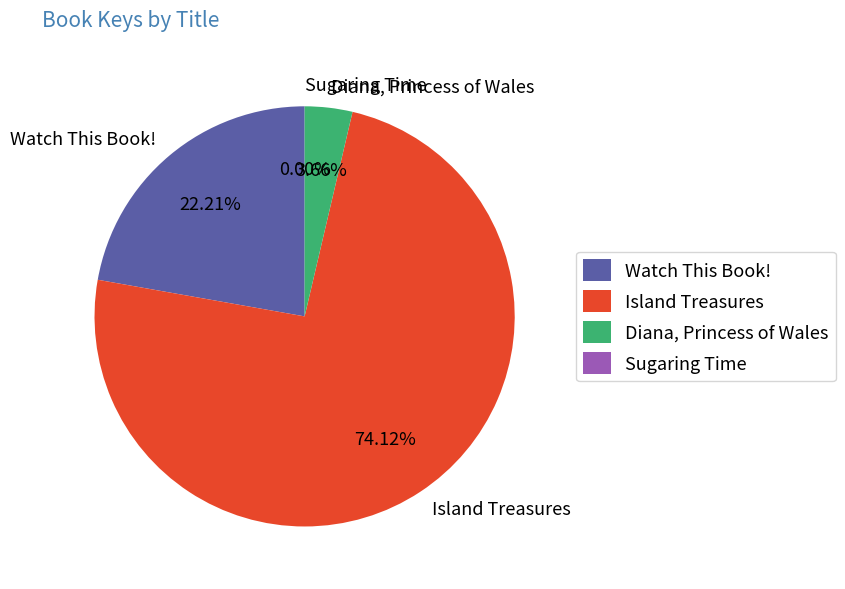

What percentage is NOT represented by Watch This Book!?

77.8%